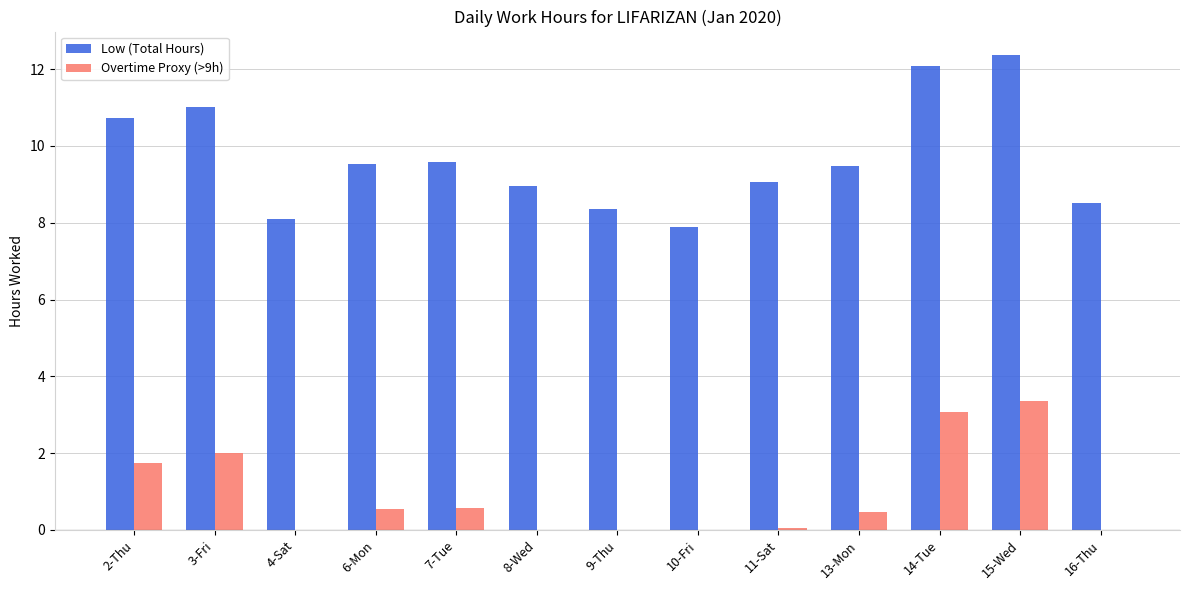

The value of Overtime Proxy (>9h) at 10-Fri is 1.3. True or false?

False